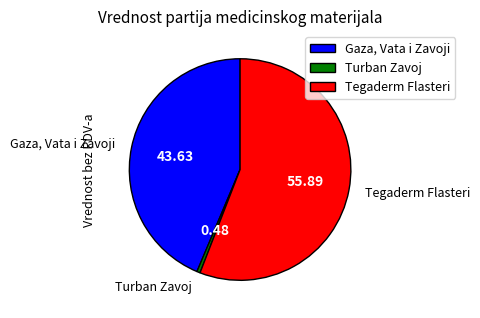

How many segments does this pie chart have?

3